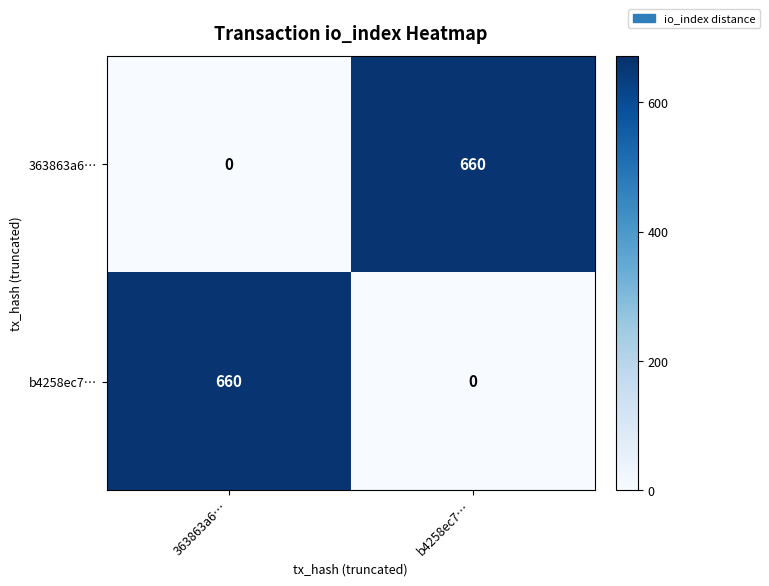

Reading left to right, extract all data points from this chart.

363863a6…: 0	660
b4258ec7…: 660	0